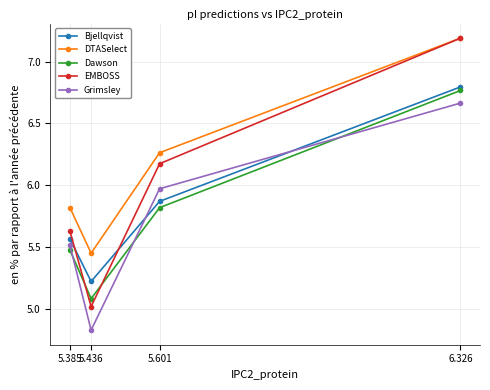

True or false: Bjellqvist has a value of 6.8 at 6.326.

True